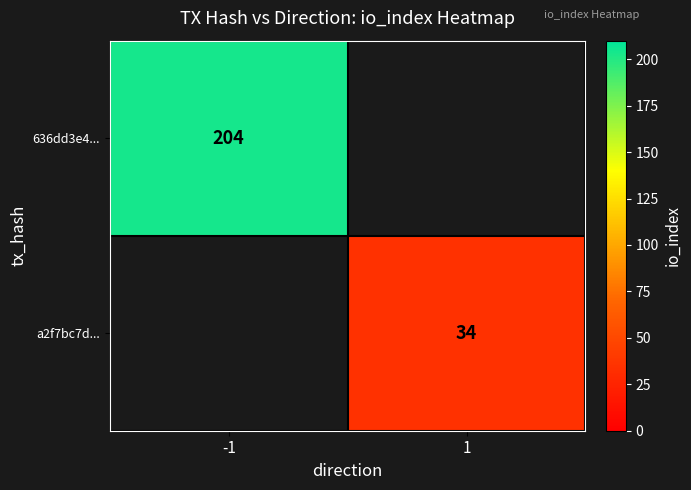

True or false: 636dd3e4... has a value of 204 at -1.

True